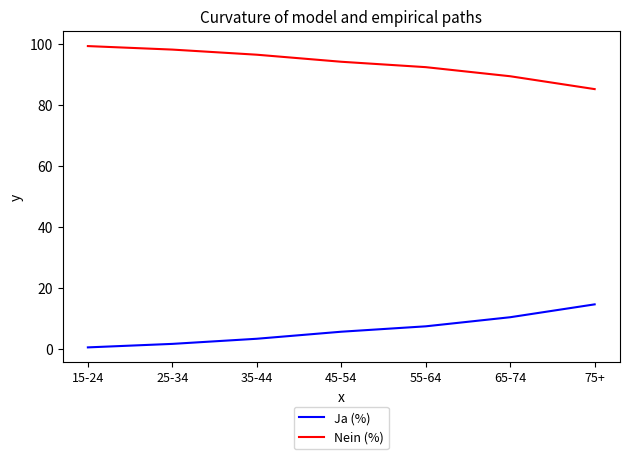

True or false: Ja (%) has more than 2 points higher than both neighbors.

False